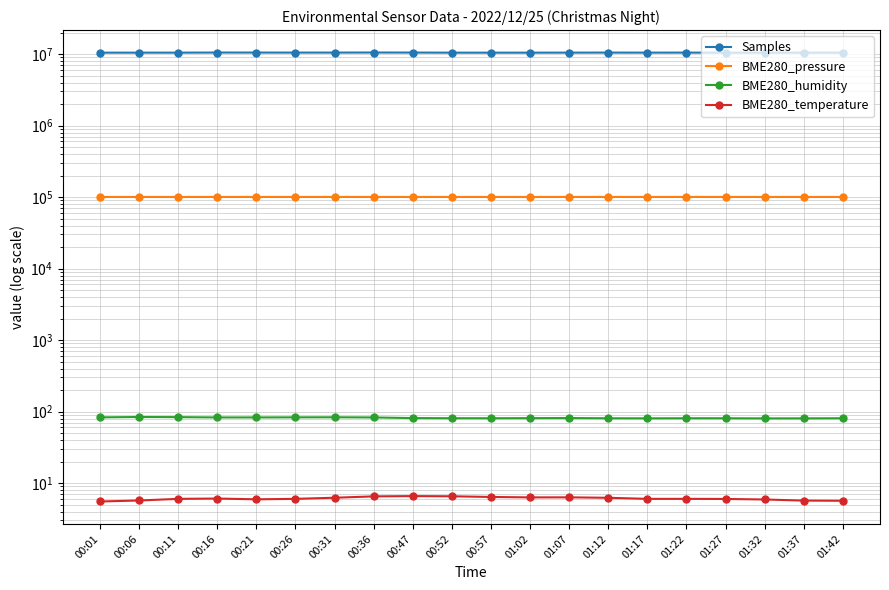

Rank the categories by BME280_humidity value from lowest to highest.

01:32, 01:37, 01:17, 01:12, 01:27, 01:22, 01:42, 00:57, 00:52, 01:02, 00:47, 01:07, 00:36, 00:16, 00:21, 00:01, 00:26, 00:31, 00:11, 00:06